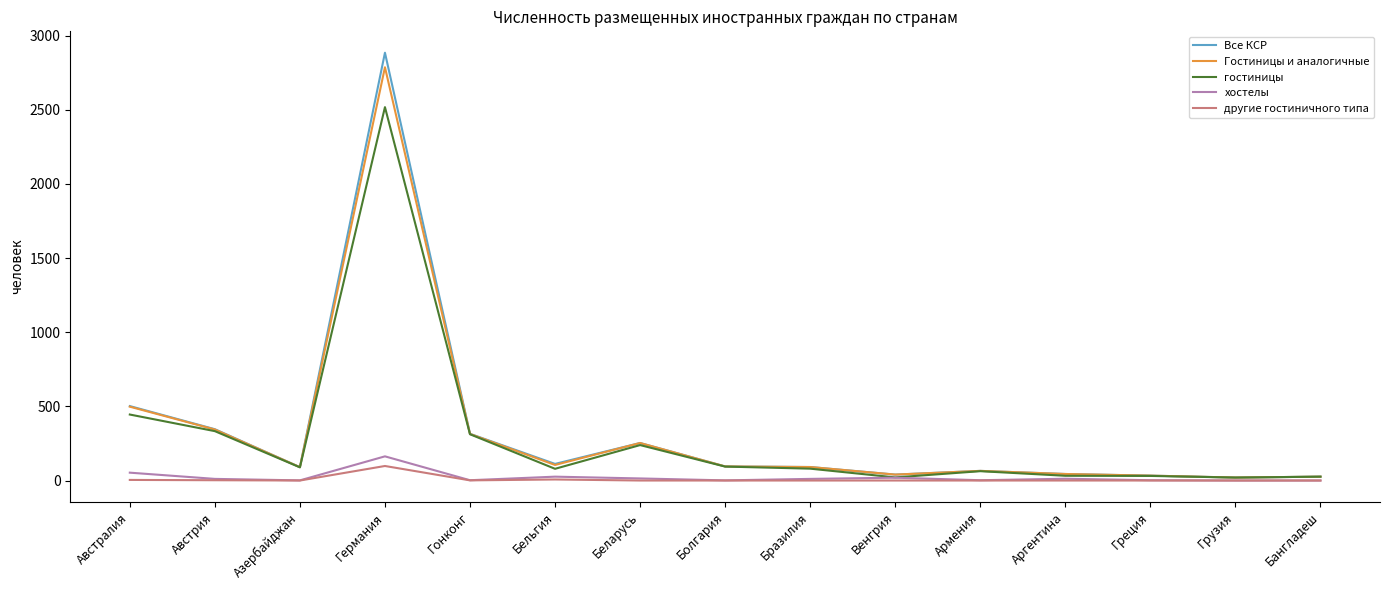

Which series has the largest range (max minus min)?

Все КСР